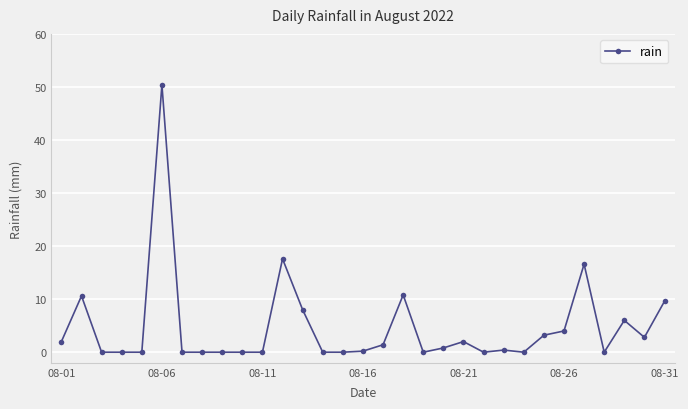

True or false: there are more than 1 points higher than both neighbors.

True